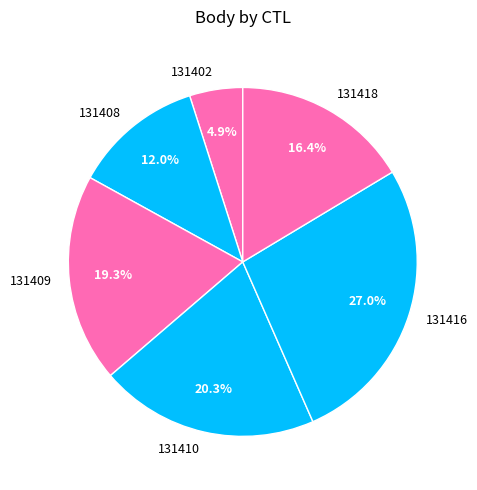

What percentage is the 131409 slice, to the nearest percent?

19%